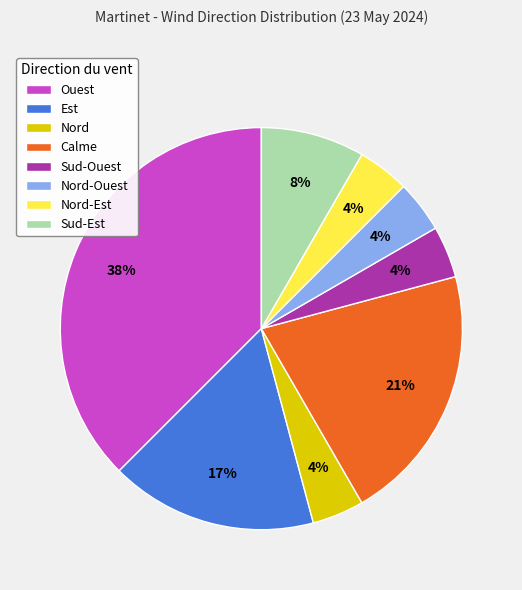

Approximately how many times larger is the value at Sud-Est compared to Est?

0.5